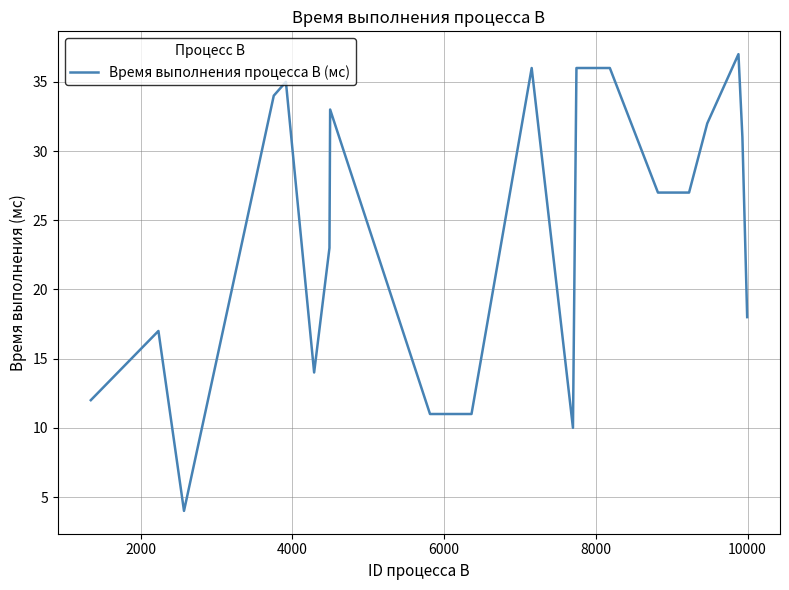

True or false: there are more than 0 points higher than both neighbors.

True